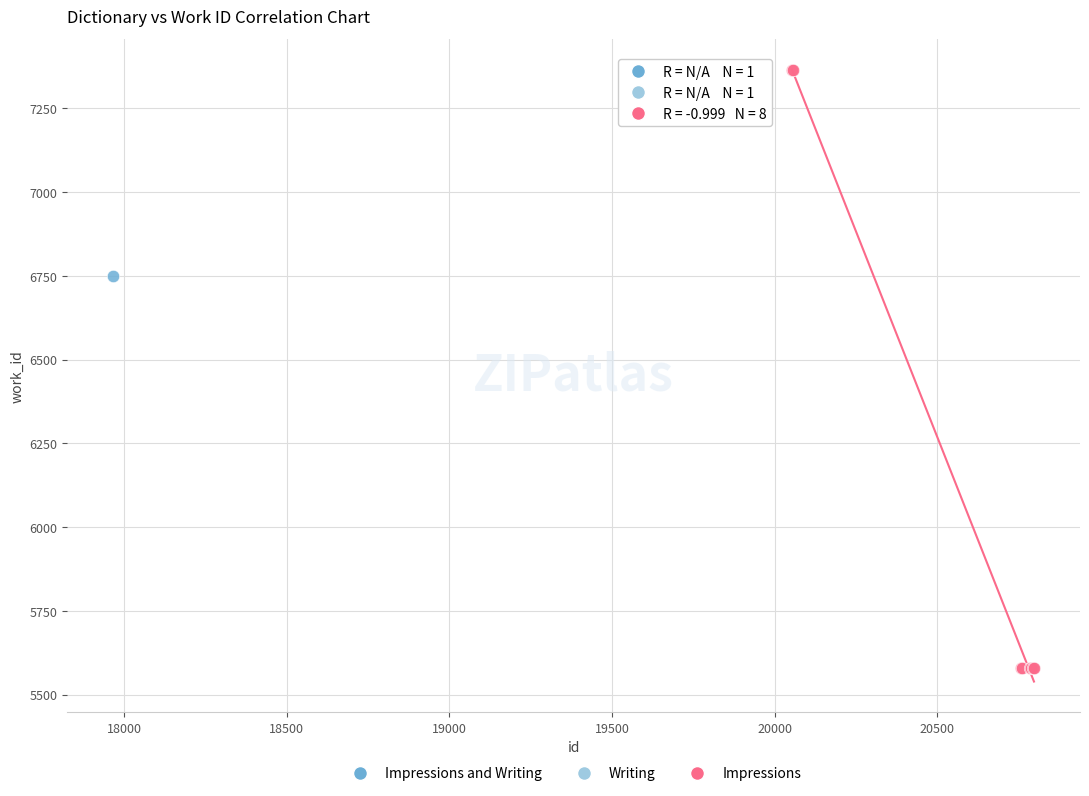

What are all the series names shown in the legend?

Impressions and Writing, Writing, Impressions